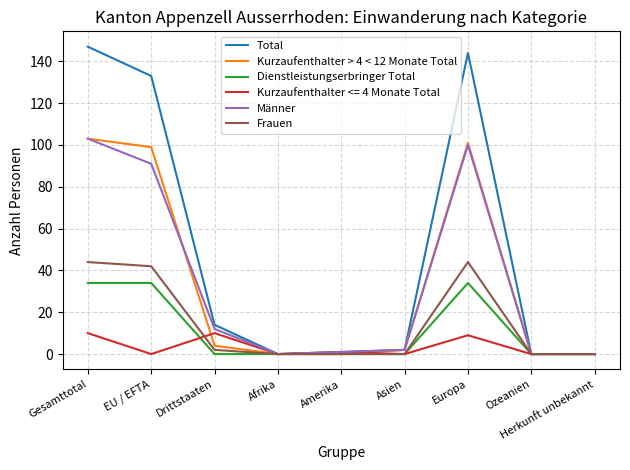

The value of Frauen at Gesamttotal is 44. True or false?

True